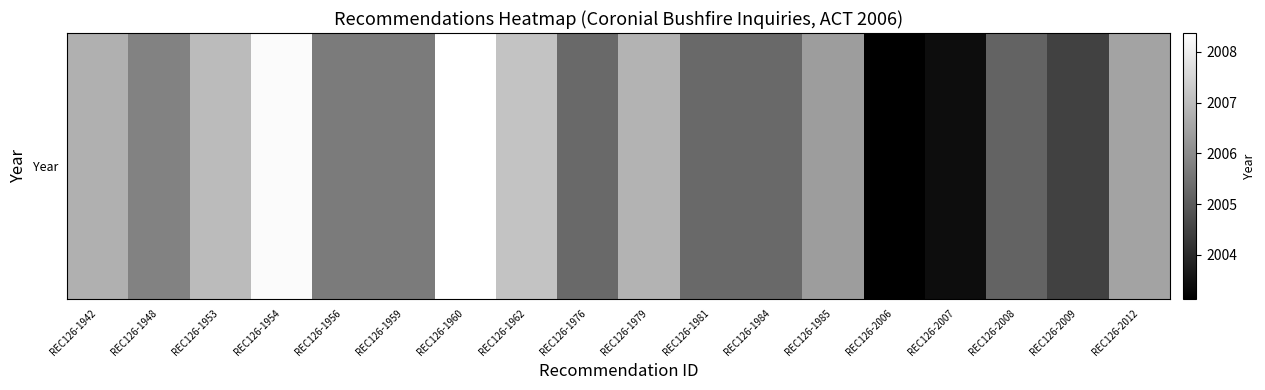

List the labels in order of value, smallest first.

REC126-2006, REC126-2007, REC126-2009, REC126-2008, REC126-1976, REC126-1984, REC126-1981, REC126-1956, REC126-1959, REC126-1948, REC126-1985, REC126-2012, REC126-1942, REC126-1979, REC126-1953, REC126-1962, REC126-1954, REC126-1960